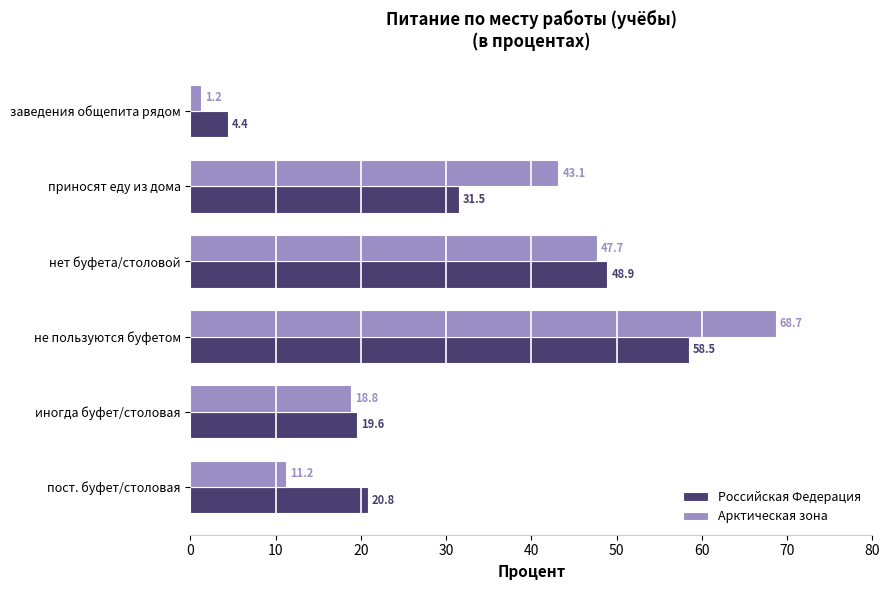

How many categories are shown in the chart?

6